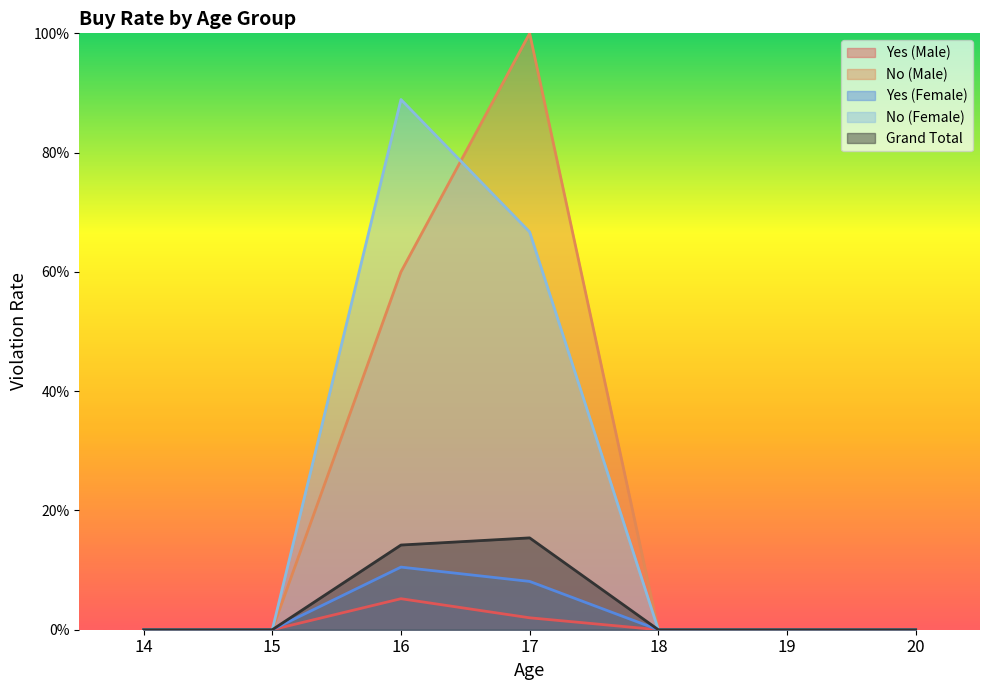

The value of No (Male) at 14 is 0.0. True or false?

True